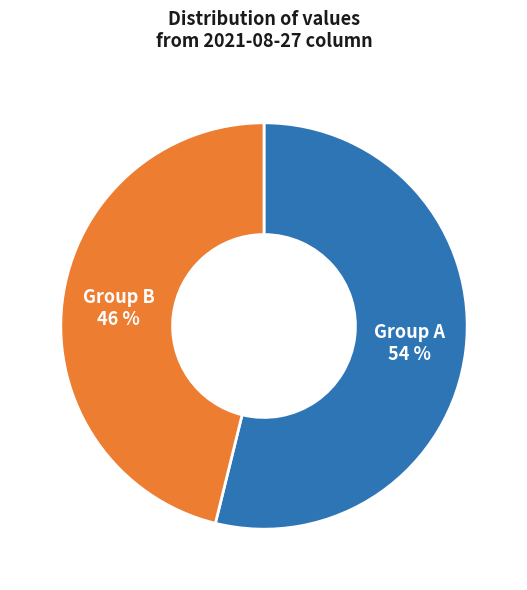

Is the sum of Group A and Group B greater than half?

Yes